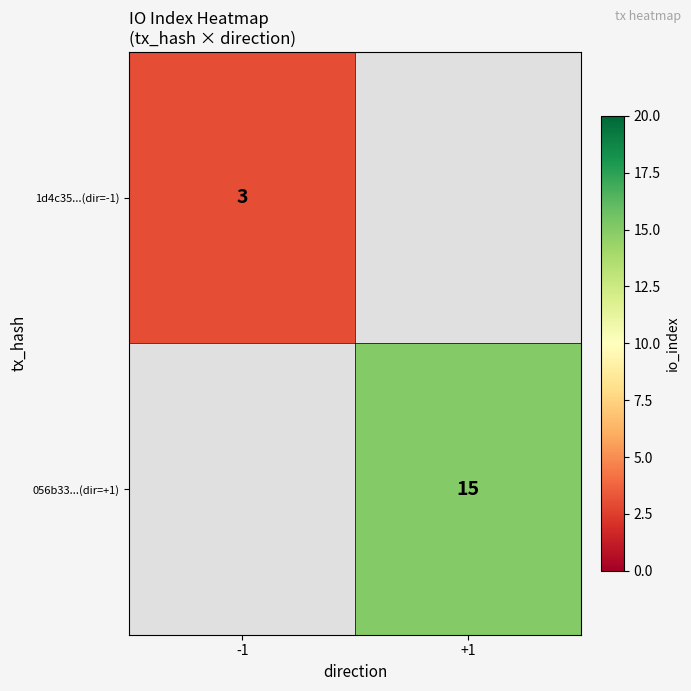

The 056b33...(dir=+1) series shows 7 at +1. True or false?

False